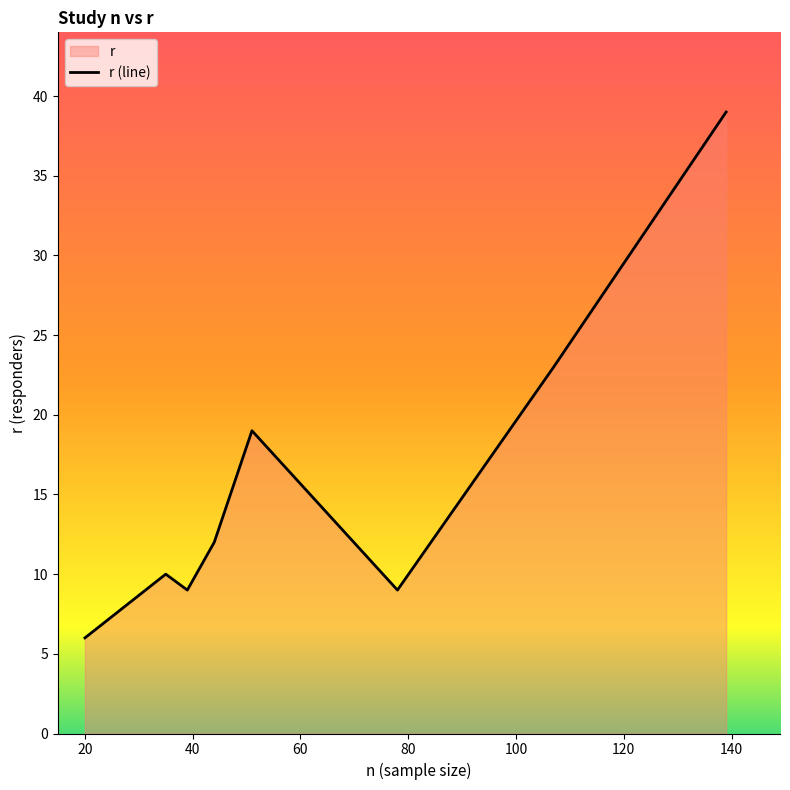

How many data points does each series have?

8